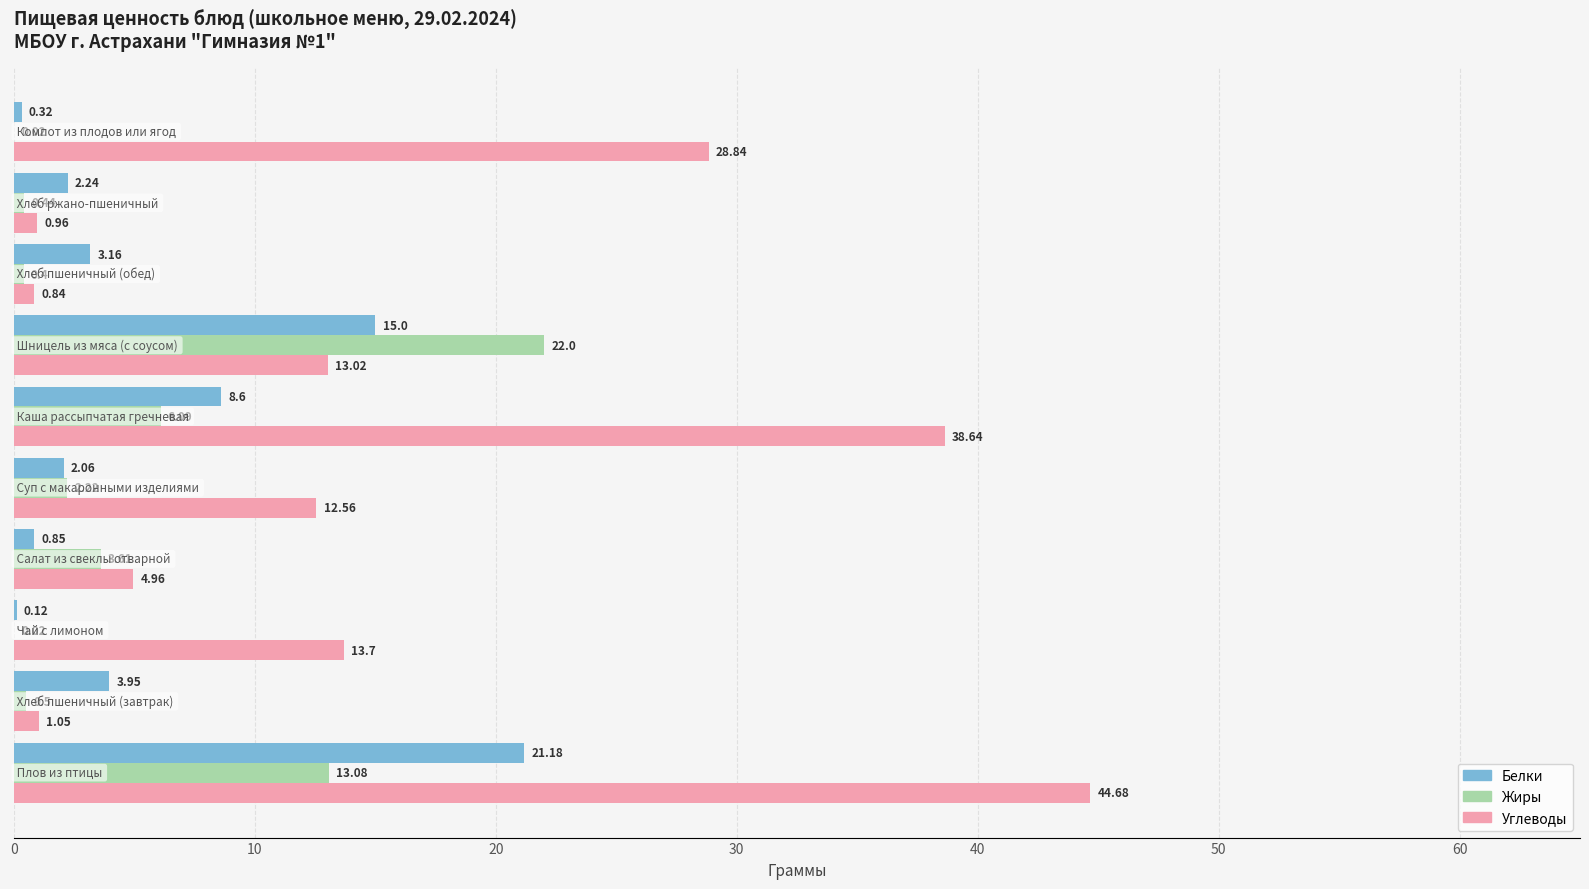

What is the sum of all Белки values?

57.5